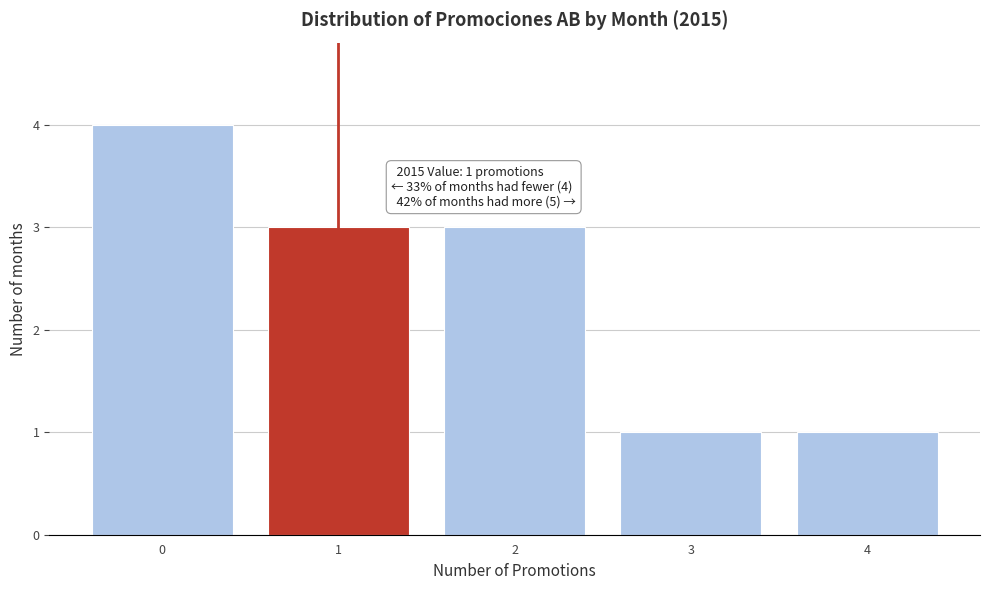

Reading left to right, extract all data points from this chart.

0=4	1=3	2=3	3=1	4=1